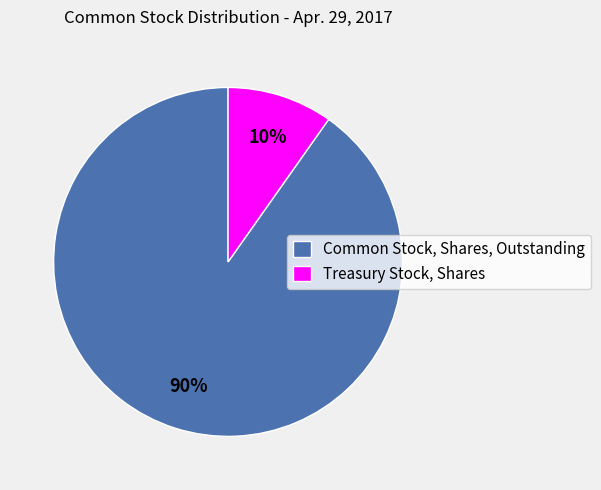

To the nearest percent, what portion does Common Stock, Shares, Outstanding represent?

90%